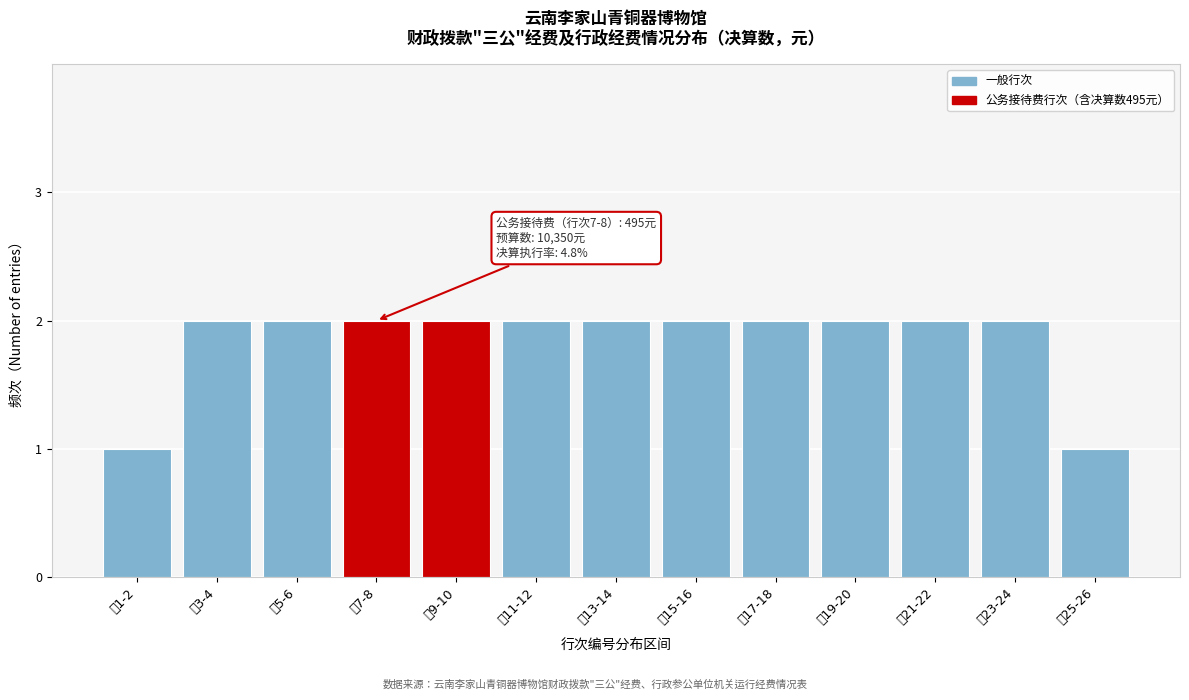

Reading left to right, what are all the values shown in this chart?

1	2	2	2	2	2	2	2	2	2	2	2	1